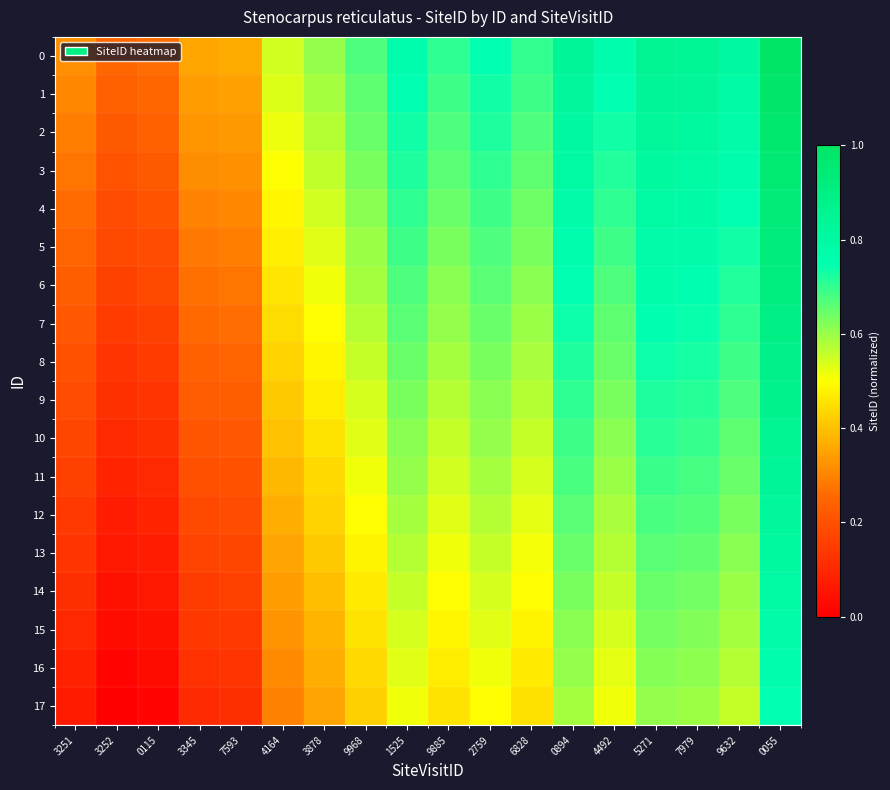

Reading left to right, what are all the values shown in this chart?

0: 3251=0.3	3252=0.3	0115=0.3	3345=0.4	7593=0.4	4164=0.5	3878=0.6	9968=0.7	1525=0.8	9885=0.7	2759=0.7	6828=0.7	0894=0.8	4492=0.8	5271=0.9	7979=0.8	9632=0.8	0055=1.0
1: 3251=0.3	3252=0.2	0115=0.3	3345=0.3	7593=0.4	4164=0.5	3878=0.6	9968=0.7	1525=0.7	9885=0.7	2759=0.7	6828=0.7	0894=0.8	4492=0.7	5271=0.8	7979=0.8	9632=0.8	0055=1.0
2: 3251=0.3	3252=0.2	0115=0.2	3345=0.3	7593=0.3	4164=0.5	3878=0.6	9968=0.6	1525=0.7	9885=0.7	2759=0.7	6828=0.7	0894=0.8	4492=0.7	5271=0.8	7979=0.8	9632=0.8	0055=1.0
3: 3251=0.3	3252=0.2	0115=0.2	3345=0.3	7593=0.3	4164=0.5	3878=0.6	9968=0.6	1525=0.7	9885=0.7	2759=0.7	6828=0.7	0894=0.8	4492=0.7	5271=0.8	7979=0.8	9632=0.8	0055=1.0
4: 3251=0.3	3252=0.2	0115=0.2	3345=0.3	7593=0.3	4164=0.5	3878=0.5	9968=0.6	1525=0.7	9885=0.6	2759=0.7	6828=0.6	0894=0.8	4492=0.7	5271=0.8	7979=0.8	9632=0.7	0055=0.9
5: 3251=0.2	3252=0.2	0115=0.2	3345=0.3	7593=0.3	4164=0.5	3878=0.5	9968=0.6	1525=0.7	9885=0.6	2759=0.7	6828=0.6	0894=0.8	4492=0.7	5271=0.8	7979=0.8	9632=0.7	0055=0.9
6: 3251=0.2	3252=0.2	0115=0.2	3345=0.3	7593=0.3	4164=0.5	3878=0.5	9968=0.6	1525=0.7	9885=0.6	2759=0.7	6828=0.6	0894=0.7	4492=0.7	5271=0.8	7979=0.8	9632=0.7	0055=0.9
7: 3251=0.2	3252=0.1	0115=0.2	3345=0.3	7593=0.3	4164=0.4	3878=0.5	9968=0.6	1525=0.7	9885=0.6	2759=0.6	6828=0.6	0894=0.7	4492=0.7	5271=0.8	7979=0.7	9632=0.7	0055=0.9
8: 3251=0.2	3252=0.1	0115=0.1	3345=0.2	7593=0.2	4164=0.4	3878=0.5	9968=0.6	1525=0.6	9885=0.6	2759=0.6	6828=0.6	0894=0.7	4492=0.6	5271=0.7	7979=0.7	9632=0.7	0055=0.9
9: 3251=0.2	3252=0.1	0115=0.1	3345=0.2	7593=0.2	4164=0.4	3878=0.5	9968=0.5	1525=0.6	9885=0.6	2759=0.6	6828=0.6	0894=0.7	4492=0.6	5271=0.7	7979=0.7	9632=0.7	0055=0.9
10: 3251=0.2	3252=0.1	0115=0.1	3345=0.2	7593=0.2	4164=0.4	3878=0.5	9968=0.5	1525=0.6	9885=0.6	2759=0.6	6828=0.6	0894=0.7	4492=0.6	5271=0.7	7979=0.7	9632=0.7	0055=0.9
11: 3251=0.2	3252=0.1	0115=0.1	3345=0.2	7593=0.2	4164=0.4	3878=0.4	9968=0.5	1525=0.6	9885=0.5	2759=0.6	6828=0.5	0894=0.7	4492=0.6	5271=0.7	7979=0.7	9632=0.6	0055=0.8
12: 3251=0.1	3252=0.1	0115=0.1	3345=0.2	7593=0.2	4164=0.4	3878=0.4	9968=0.5	1525=0.6	9885=0.5	2759=0.6	6828=0.5	0894=0.7	4492=0.6	5271=0.7	7979=0.7	9632=0.6	0055=0.8
13: 3251=0.1	3252=0.1	0115=0.1	3345=0.2	7593=0.2	4164=0.4	3878=0.4	9968=0.5	1525=0.6	9885=0.5	2759=0.6	6828=0.5	0894=0.6	4492=0.6	5271=0.7	7979=0.7	9632=0.6	0055=0.8
14: 3251=0.1	3252=0.0	0115=0.1	3345=0.2	7593=0.2	4164=0.3	3878=0.4	9968=0.5	1525=0.6	9885=0.5	2759=0.5	6828=0.5	0894=0.6	4492=0.6	5271=0.6	7979=0.6	9632=0.6	0055=0.8
15: 3251=0.1	3252=0.0	0115=0.0	3345=0.1	7593=0.1	4164=0.3	3878=0.4	9968=0.5	1525=0.5	9885=0.5	2759=0.5	6828=0.5	0894=0.6	4492=0.5	5271=0.6	7979=0.6	9632=0.6	0055=0.8
16: 3251=0.1	3252=0.0	0115=0.0	3345=0.1	7593=0.1	4164=0.3	3878=0.4	9968=0.4	1525=0.5	9885=0.5	2759=0.5	6828=0.5	0894=0.6	4492=0.5	5271=0.6	7979=0.6	9632=0.6	0055=0.8
17: 3251=0.1	3252=0.0	0115=0.0	3345=0.1	7593=0.1	4164=0.3	3878=0.4	9968=0.4	1525=0.5	9885=0.5	2759=0.5	6828=0.5	0894=0.6	4492=0.5	5271=0.6	7979=0.6	9632=0.6	0055=0.7